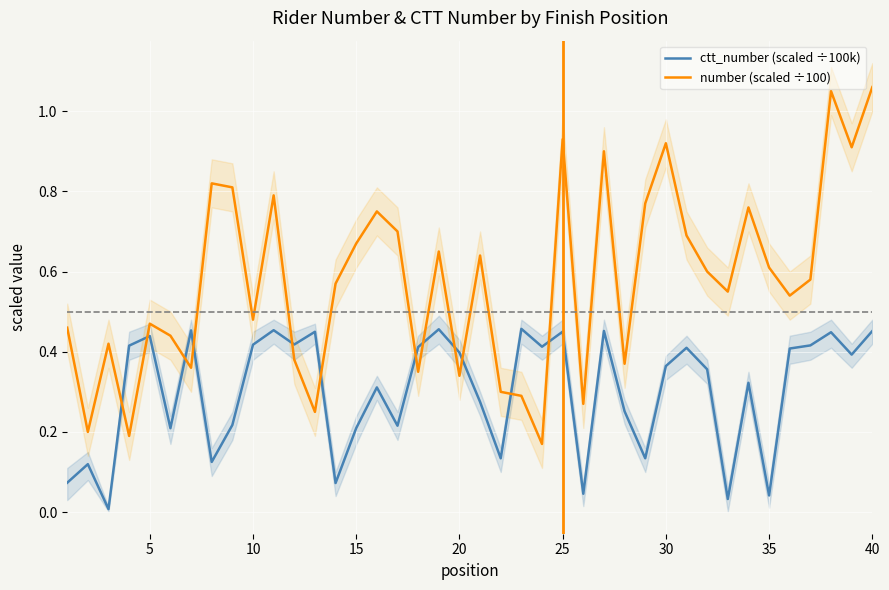

Which series has the largest total across all categories?

number (scaled ÷100)